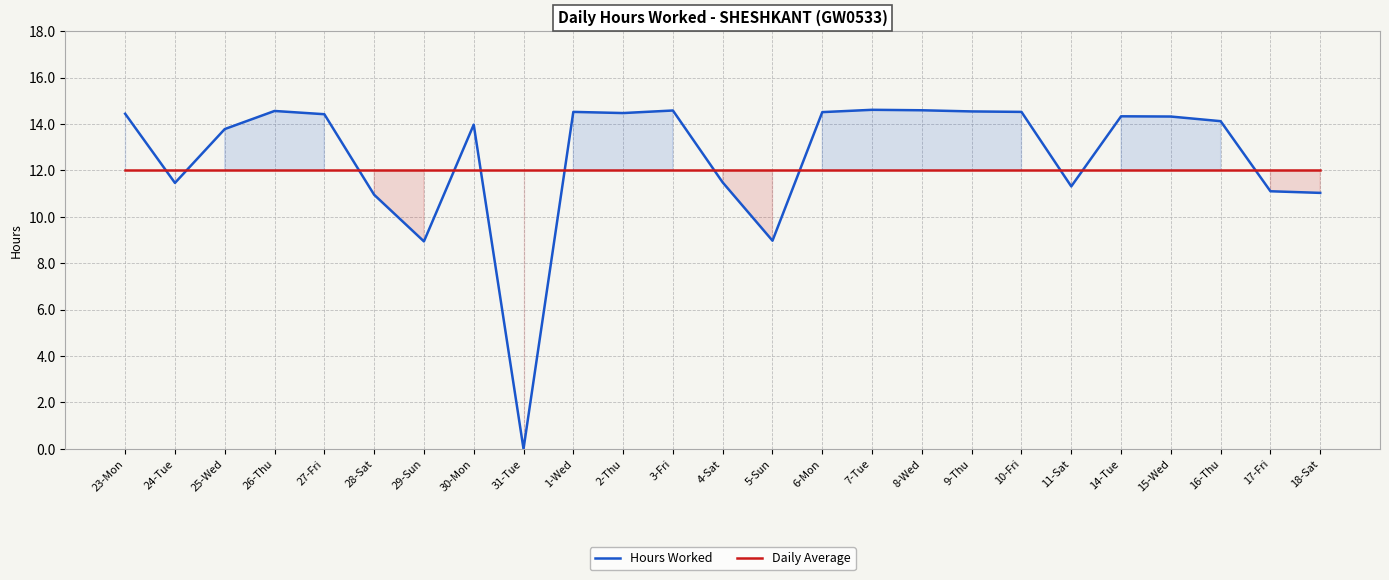

True or false: Daily Average has a value of 12.0 at 23-Mon.

True